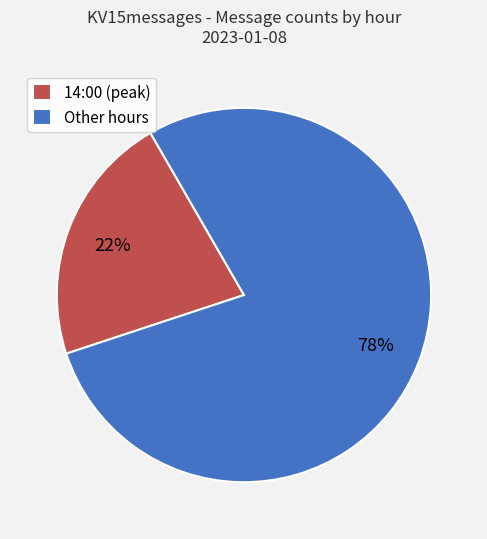

Rank the categories by value from lowest to highest.

14:00 (peak), Other hours